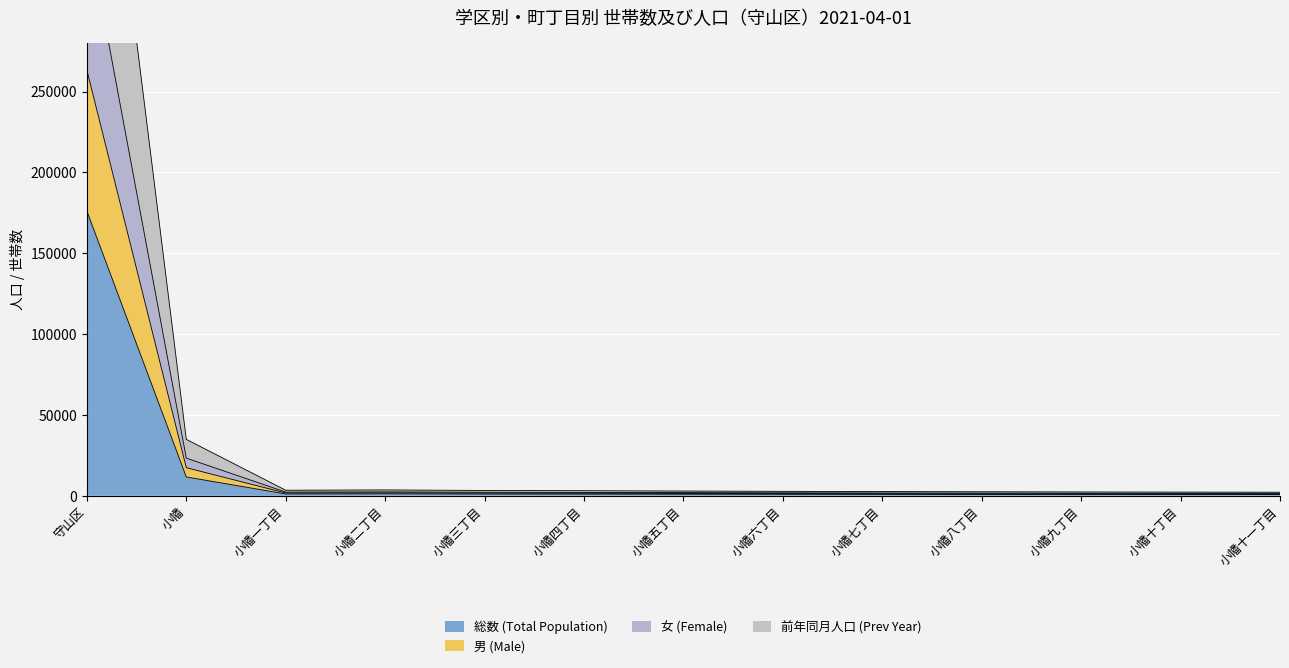

Where is 総数 (Total Population) nearest to the value 88412?

小幡